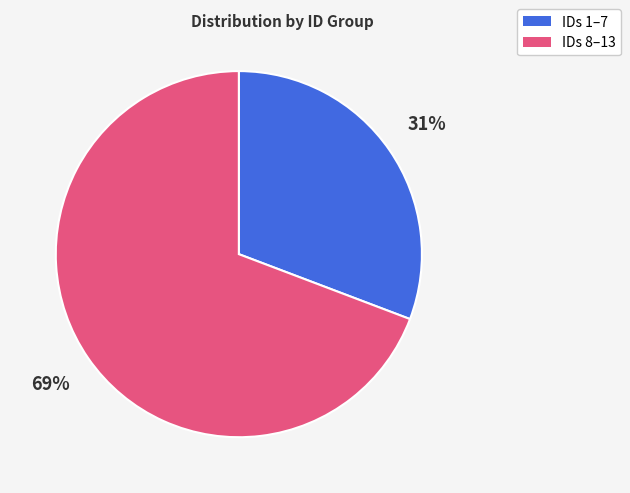

To the nearest percent, what is the difference between the largest and smallest slice percentages?

38%